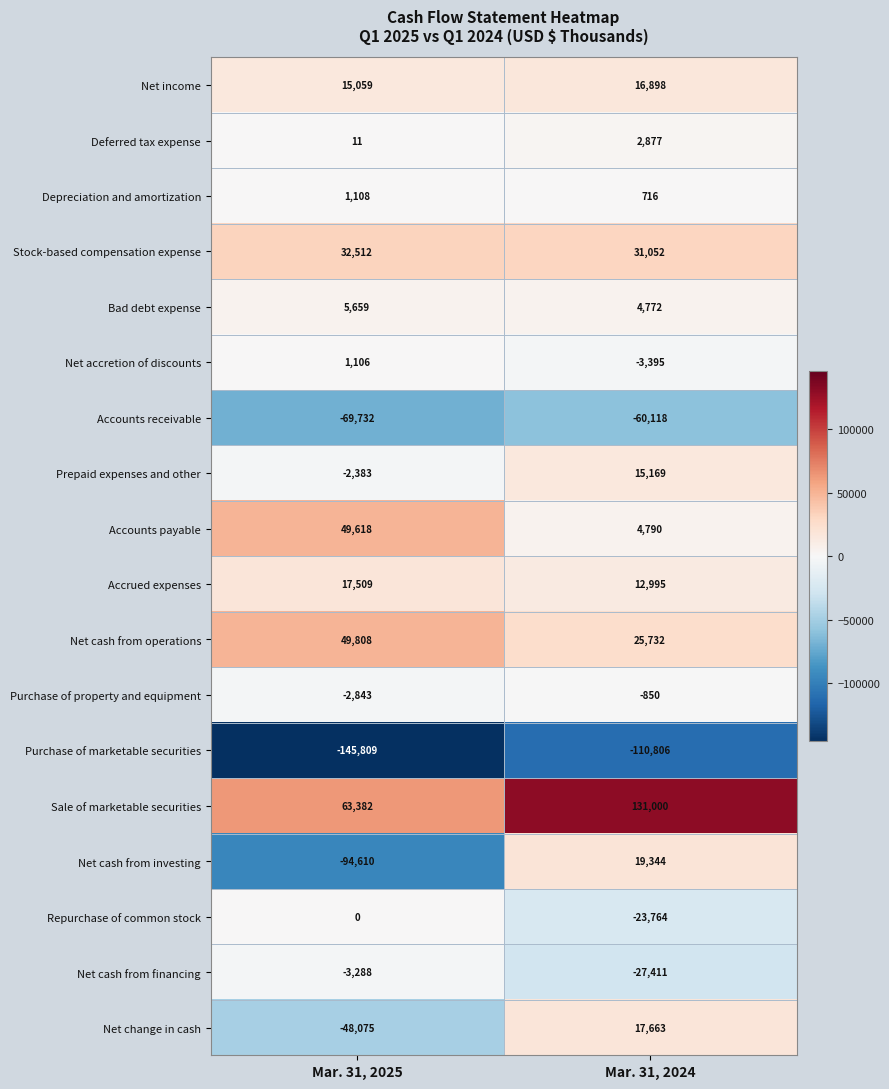

At how many categories does at least one series exceed 85019?

1